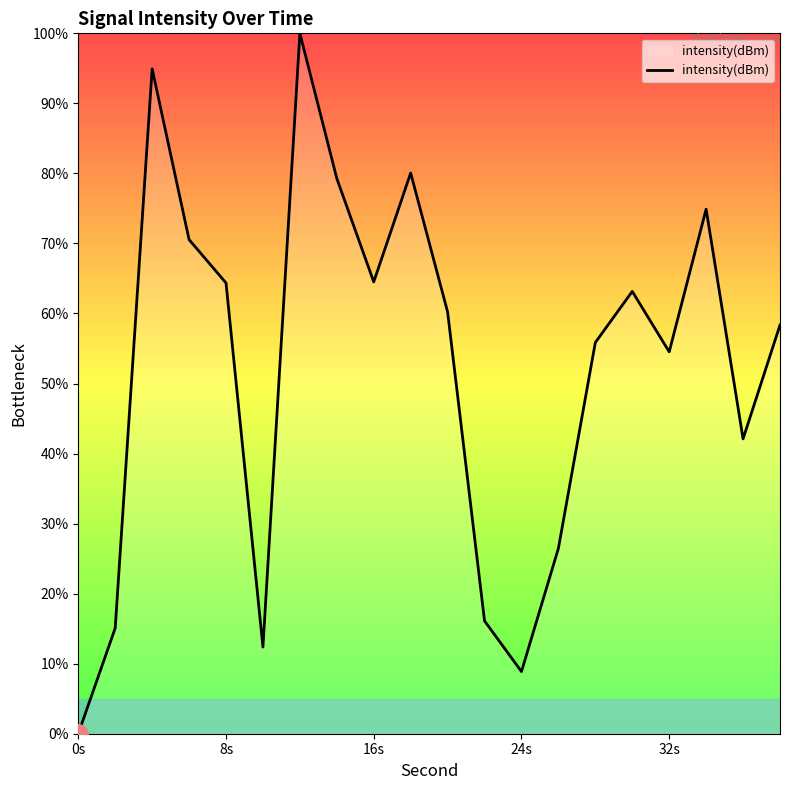

What is the difference between the maximum and minimum values?

100.0